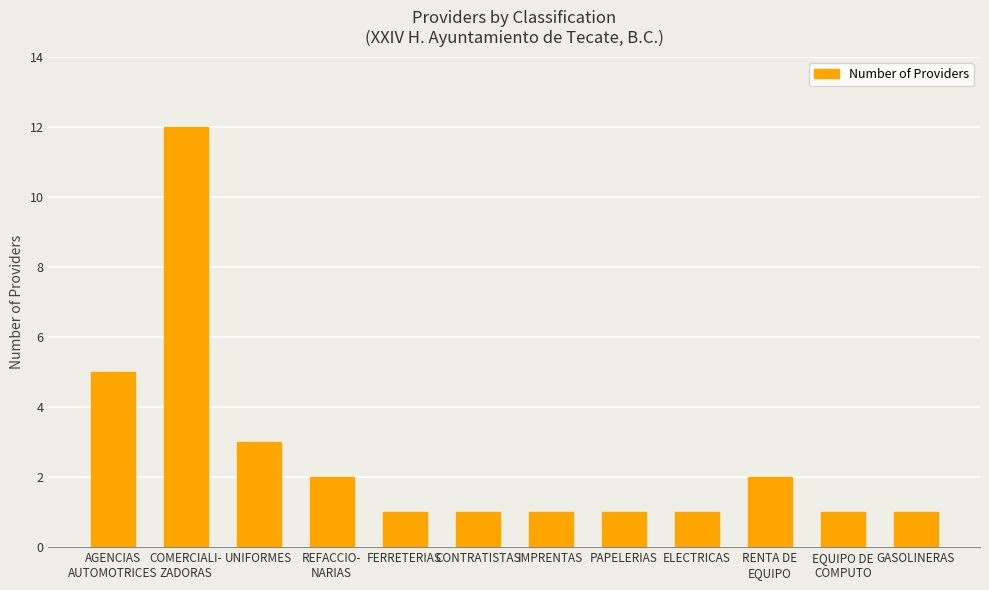

Is it true that the value at GASOLINERAS is 1?

True